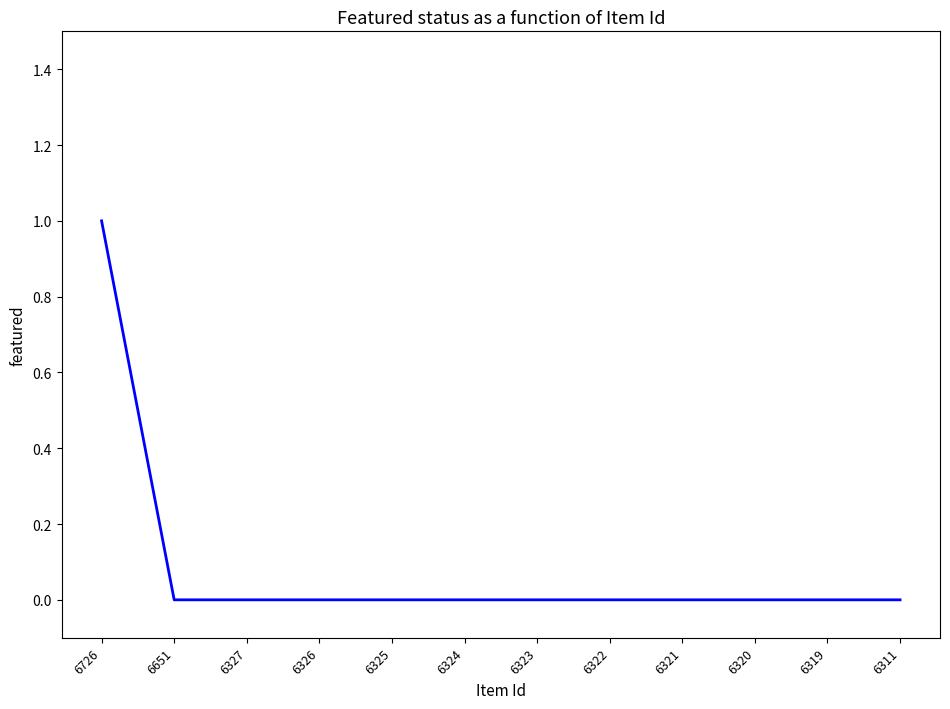

The chart shows a value of 0 at 6321. True or false?

True